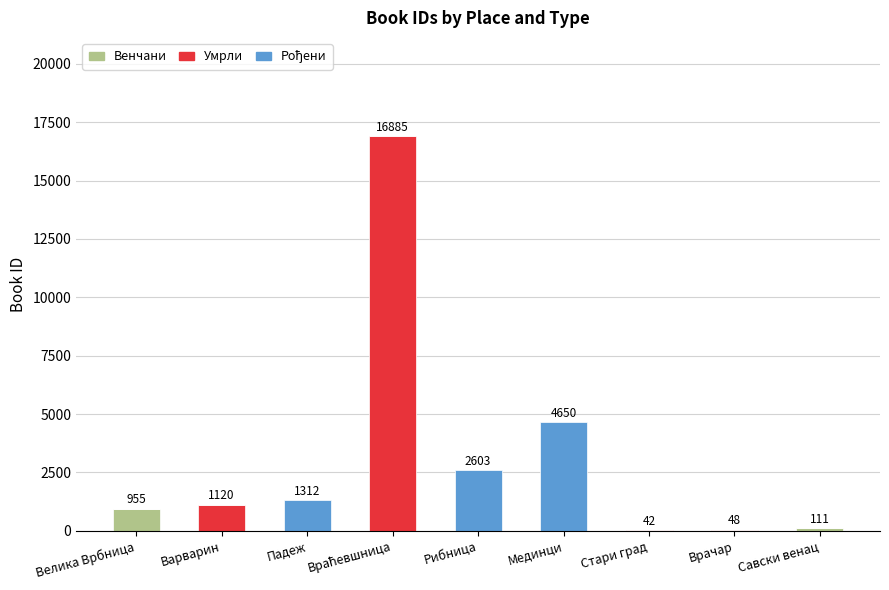

What is the total value across all series at Варварин?

1120